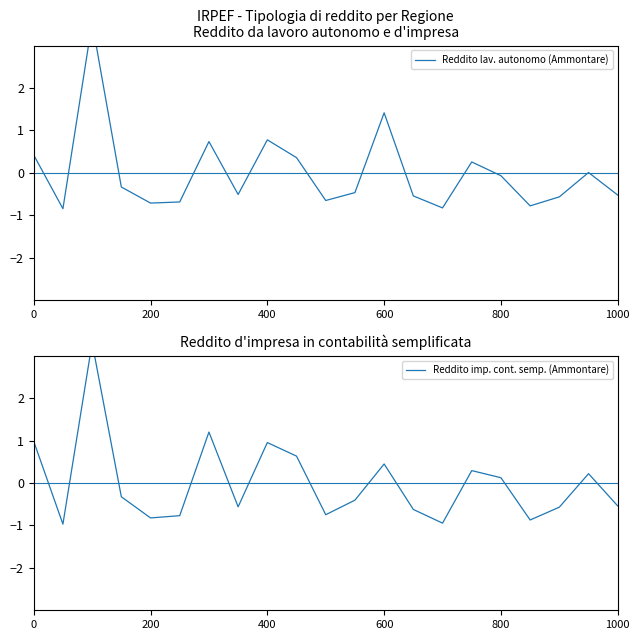

What is the difference between the Reddito lav. autonomo (Ammontare) values at 600 and 6?

1.1